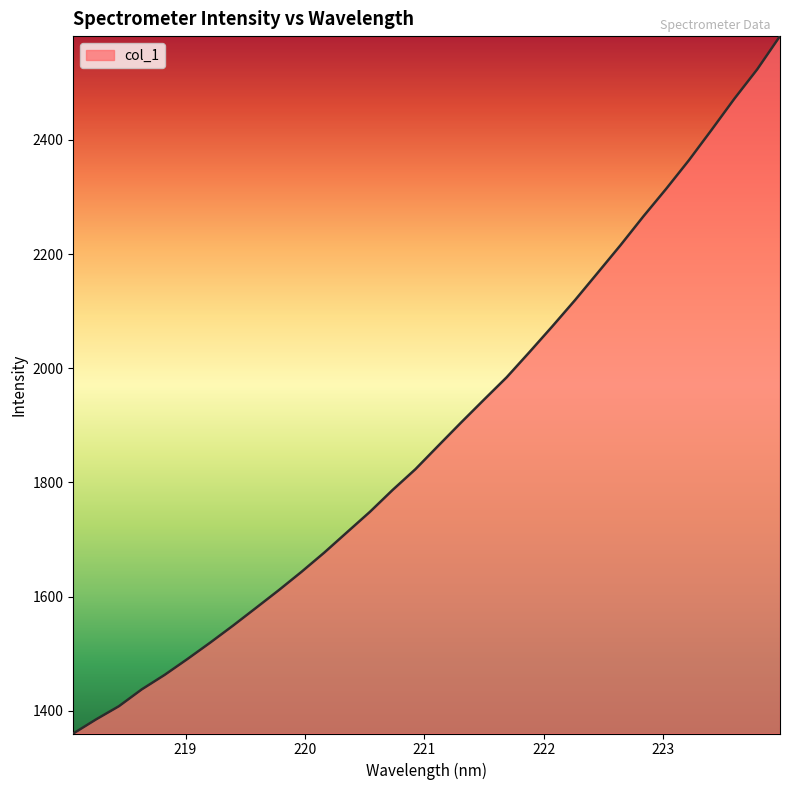

How many lines are shown in the chart?

1